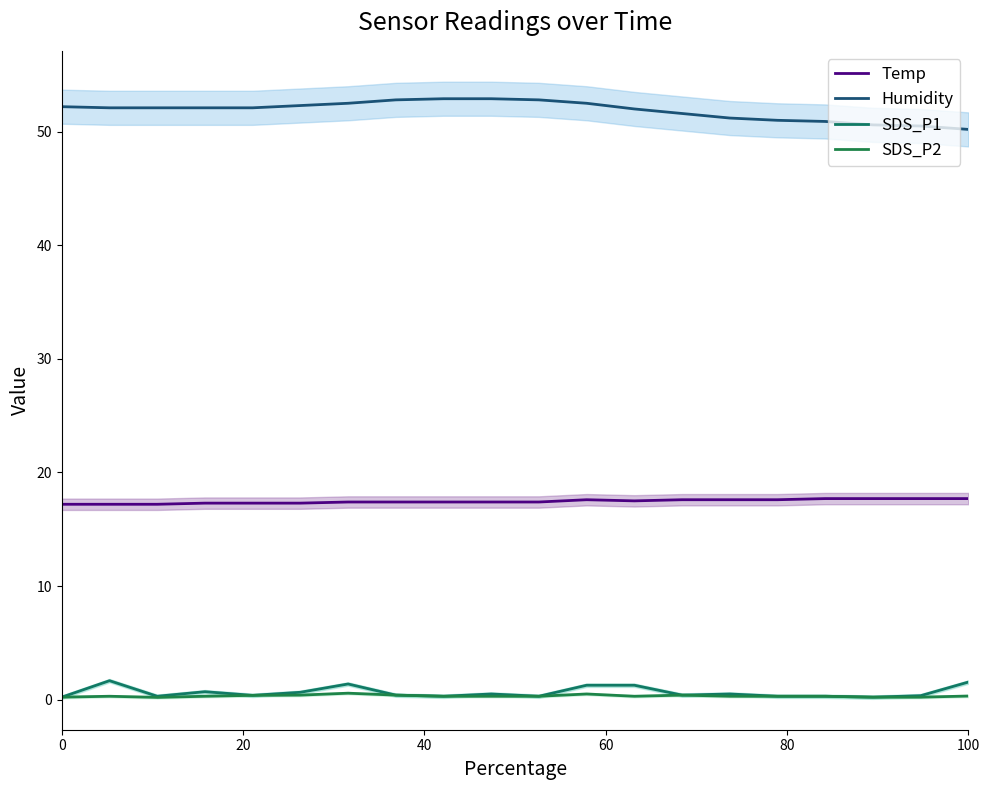

How many interior local valleys does the SDS_P1 series have?

6